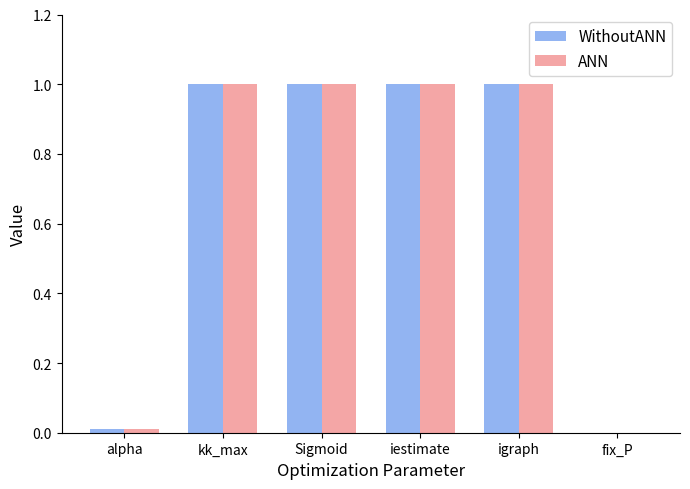

True or false: WithoutANN has a value of 1.0 at Sigmoid.

True